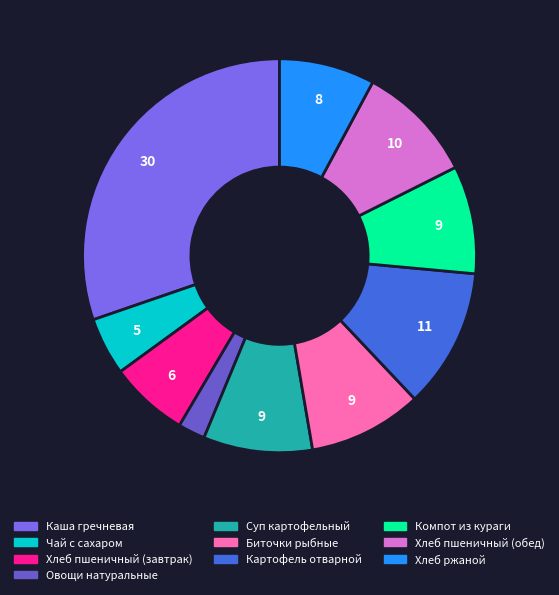

How many segments does this pie chart have?

10